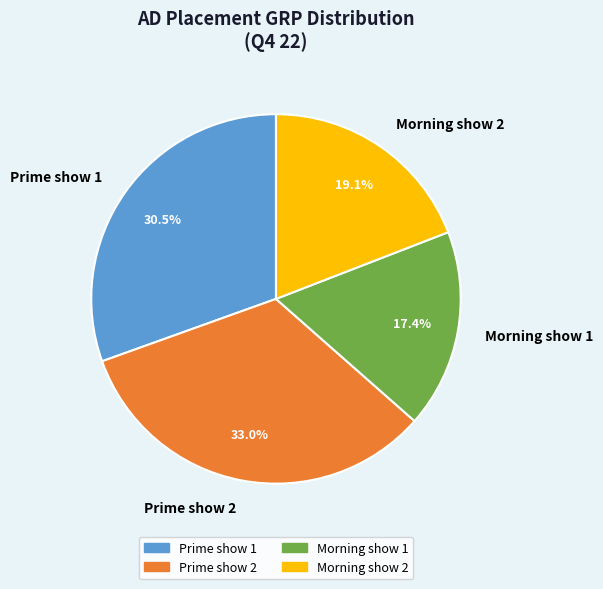

Is it true that Morning show 1 is 5% of the pie?

False